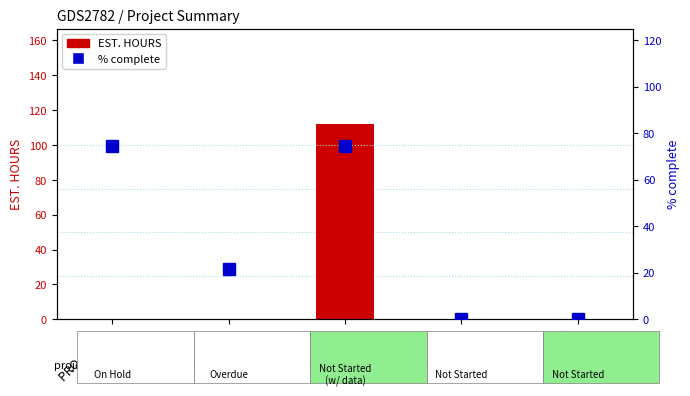

At PROJECT 4, list the series in order from largest to smallest.

EST. HOURS, % complete